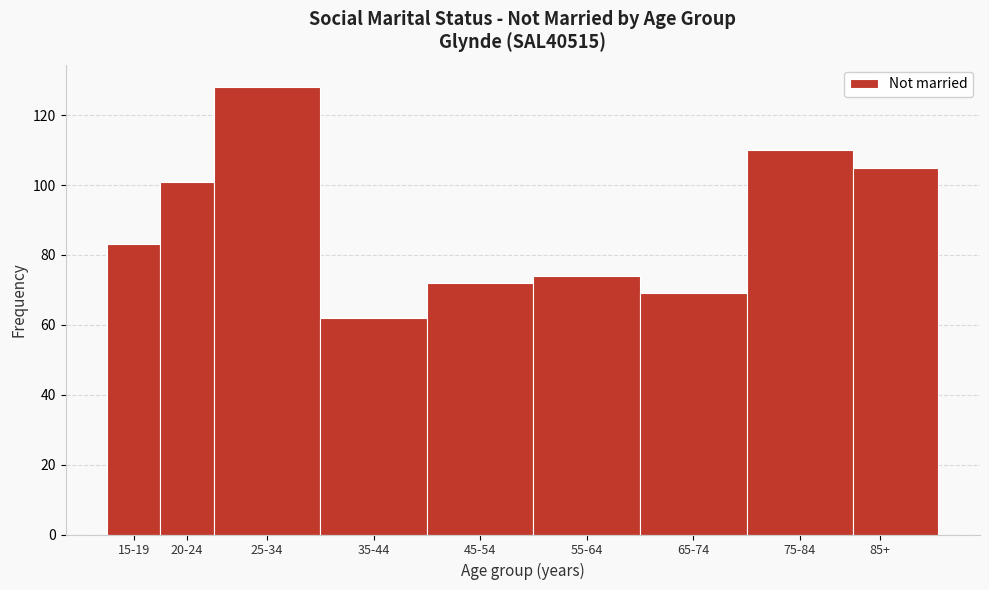

Reading left to right, transcribe all the data shown in this chart.

15-19=83	20-24=101	25-34=128	35-44=62	45-54=72	55-64=74	65-74=69	75-84=110	85+=105